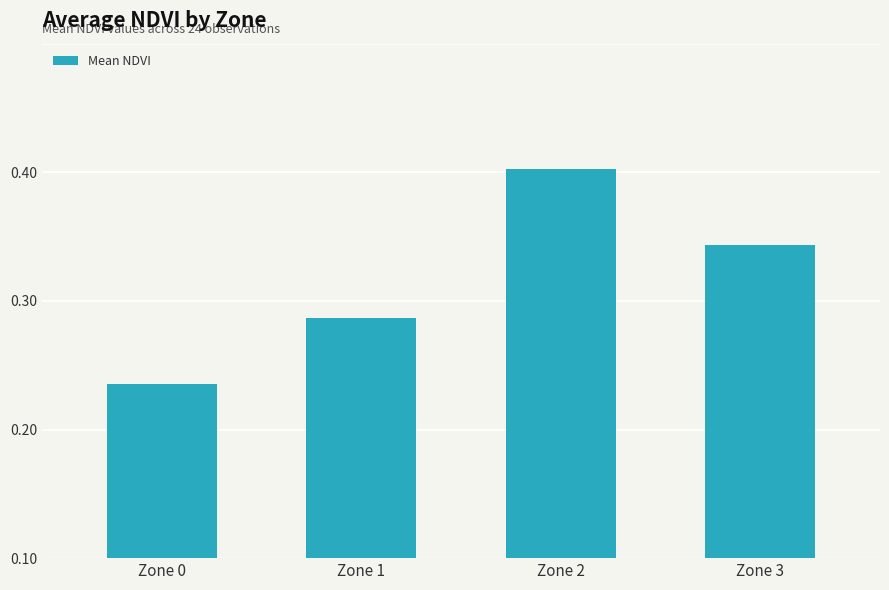

At which label is the value closest to 0?

Zone 0